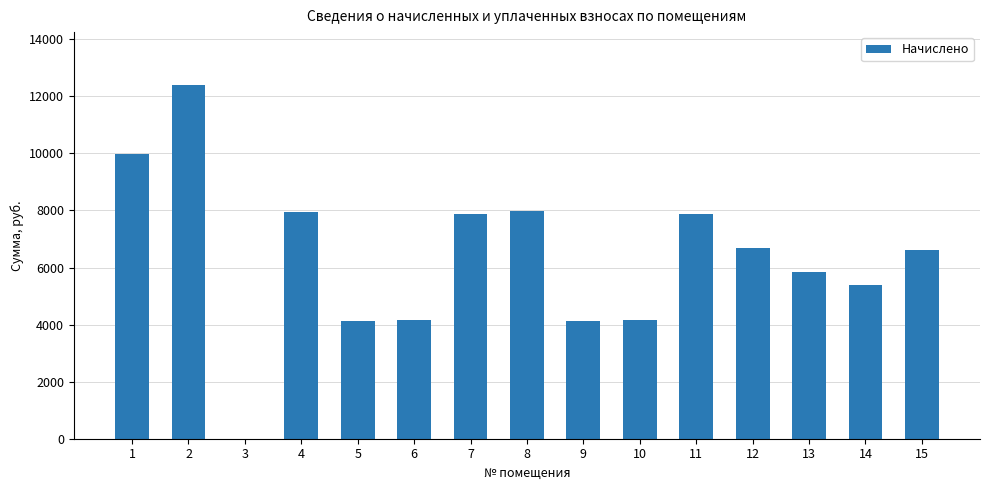

The value at 9 is 4127.9. True or false?

True